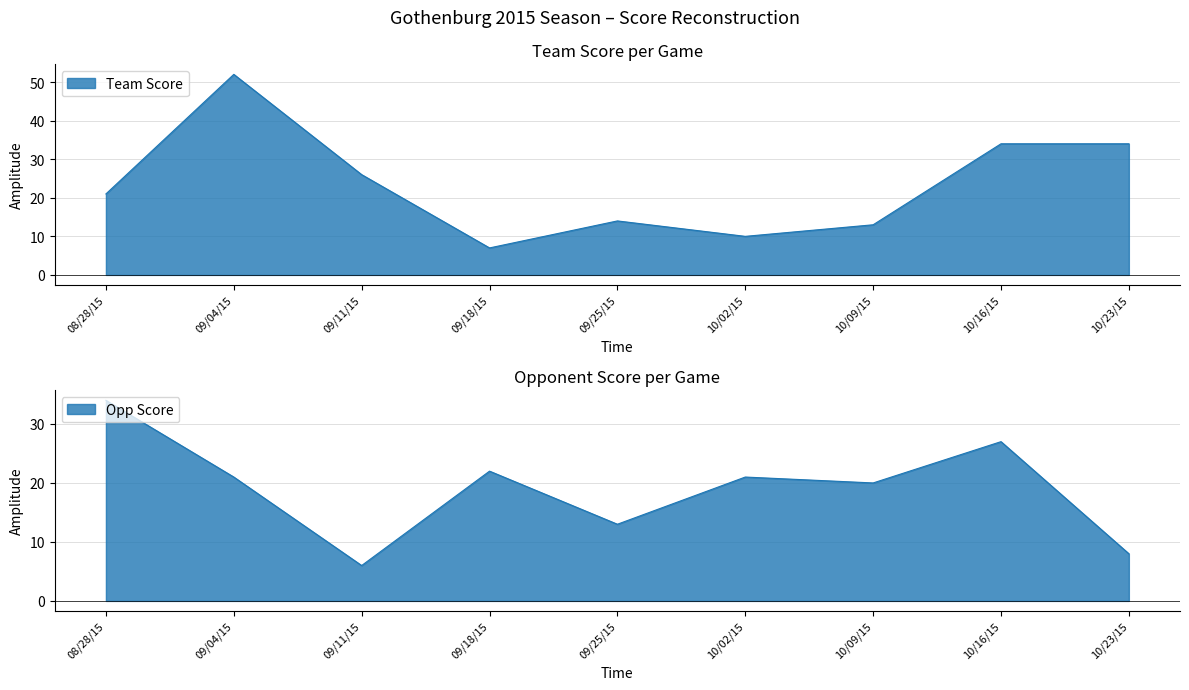

True or false: Opp Score has more than 2 points higher than both neighbors.

True